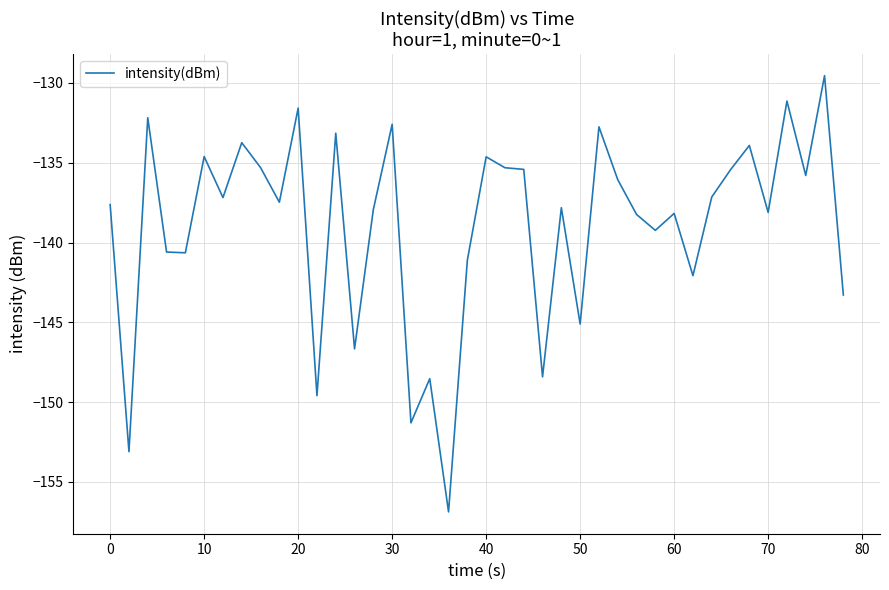

What is the difference between the maximum and minimum values?

27.3